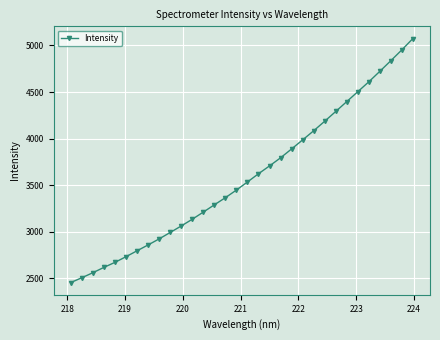

What is the value of the 31st point from the left?

4952.8